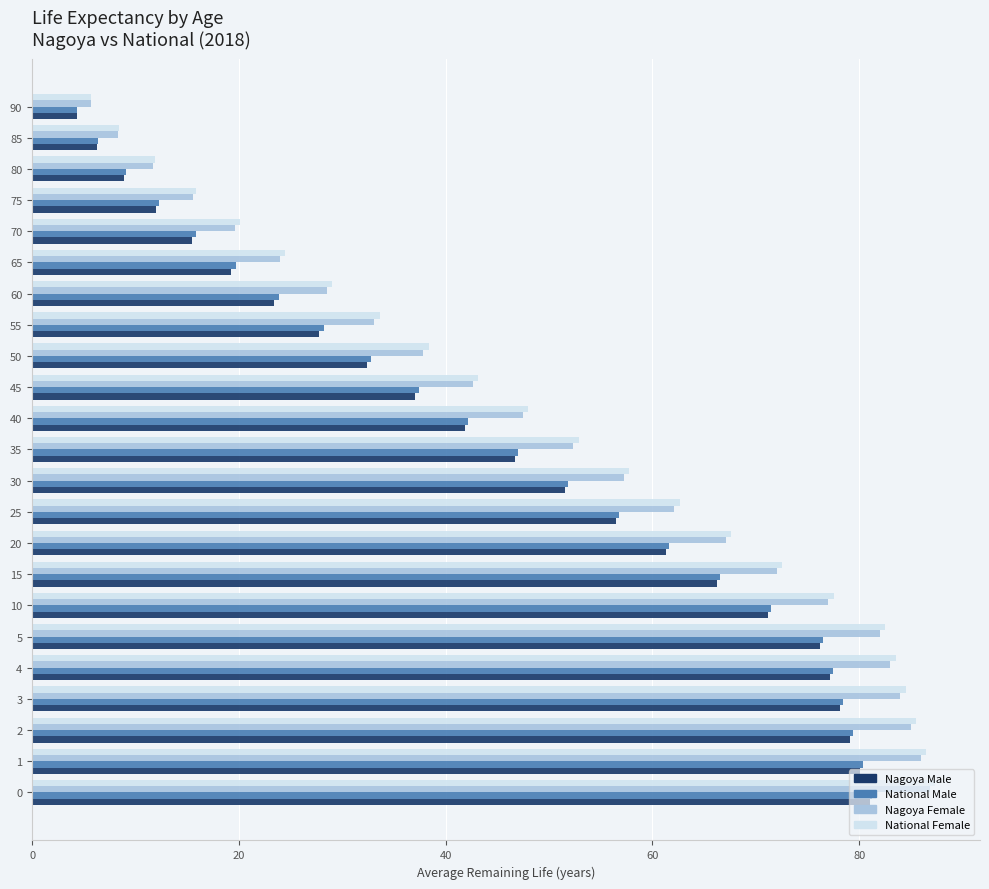

What is the difference between the maximum and minimum values in the Nagoya Male series?

76.7